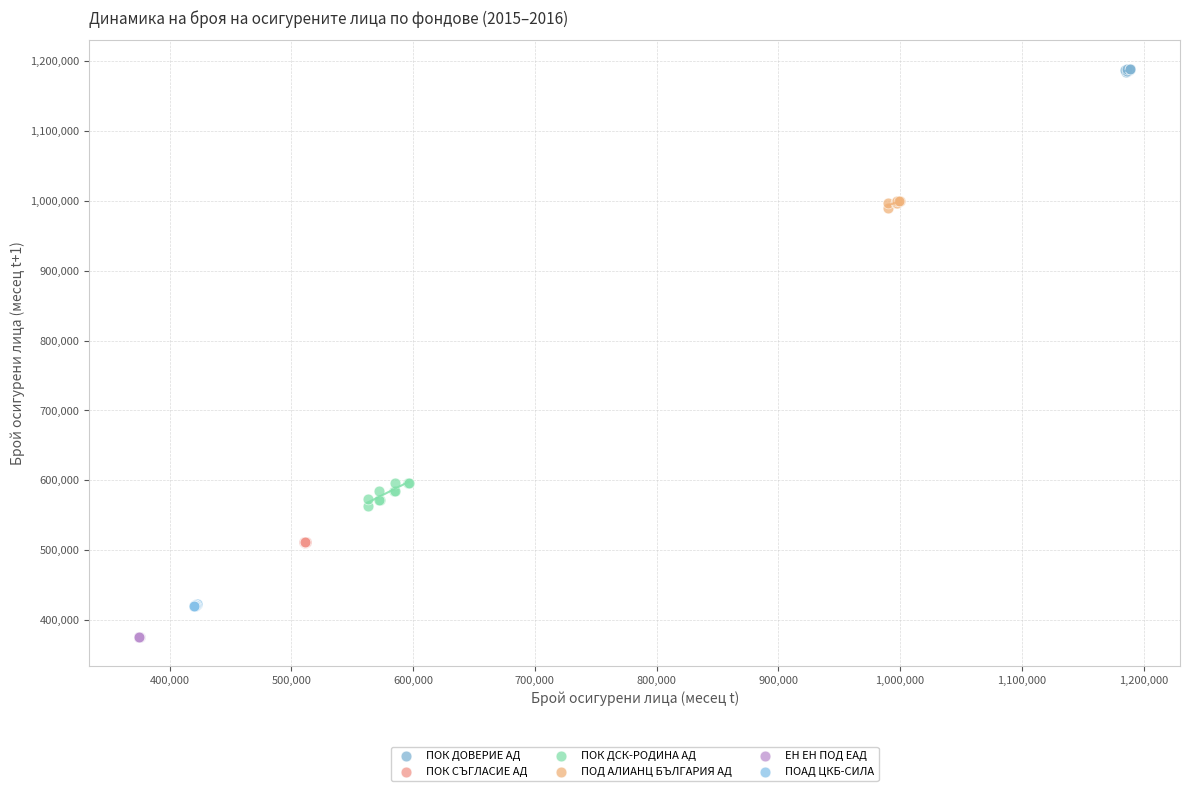

Which series reaches the minimum Y coordinate?

ЕН ЕН ПОД ЕАД